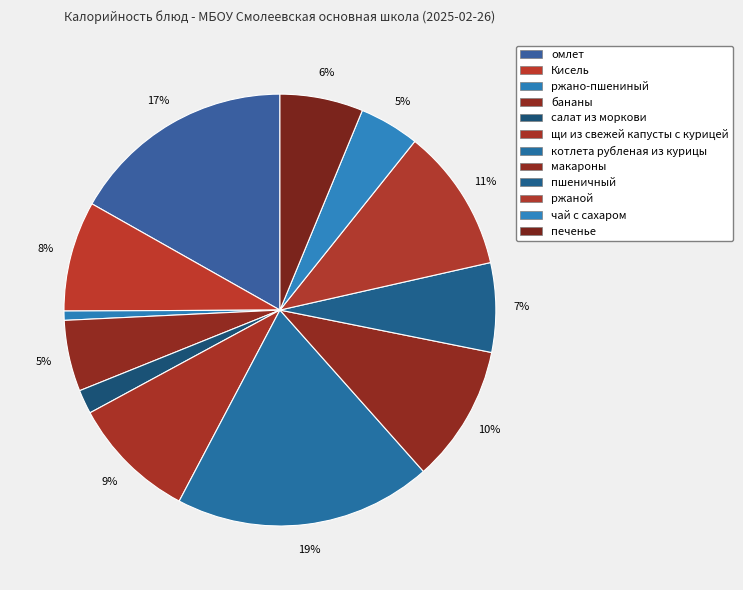

Which category has the biggest portion of the pie?

котлета рубленая из курицы